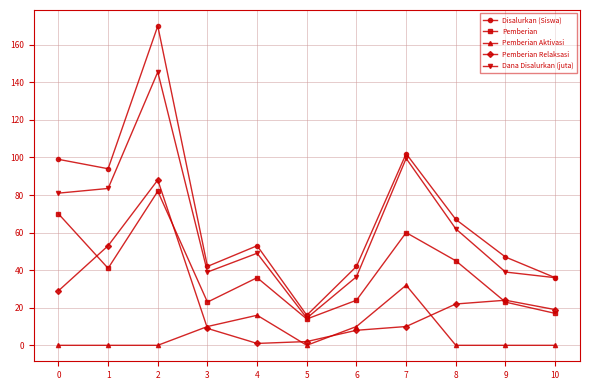

How many data points does each series have?

11